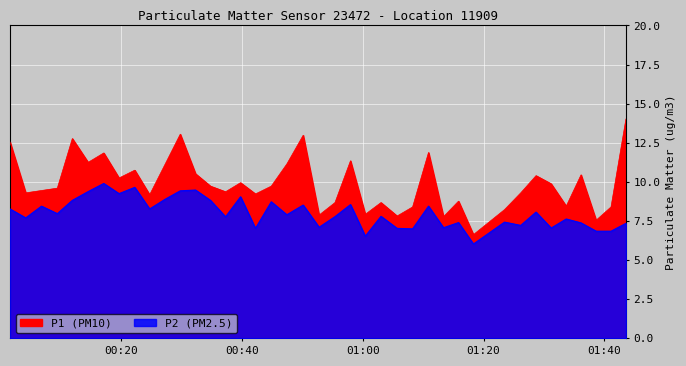

What are all the series names shown in the legend?

P1, P2